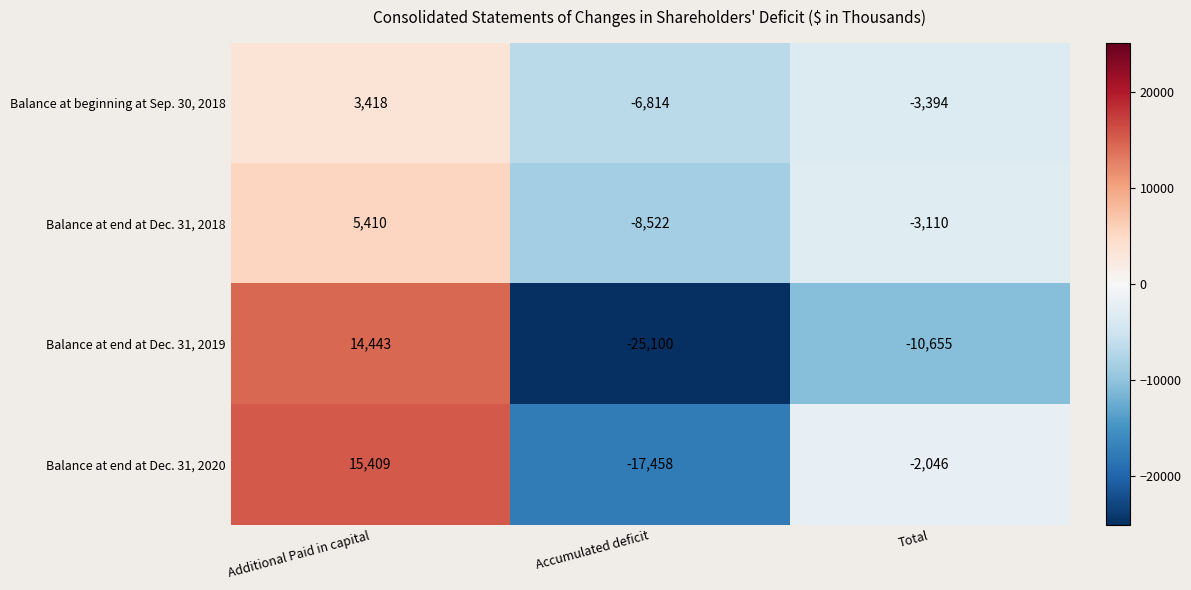

What is the smallest value displayed?

-25100